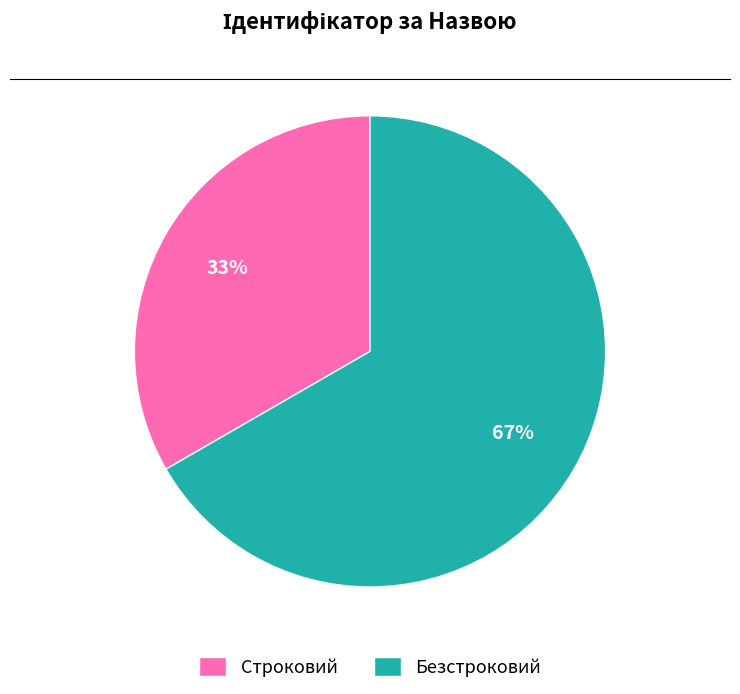

To the nearest percent, what is the combined percentage of Безстроковий and Строковий?

100%